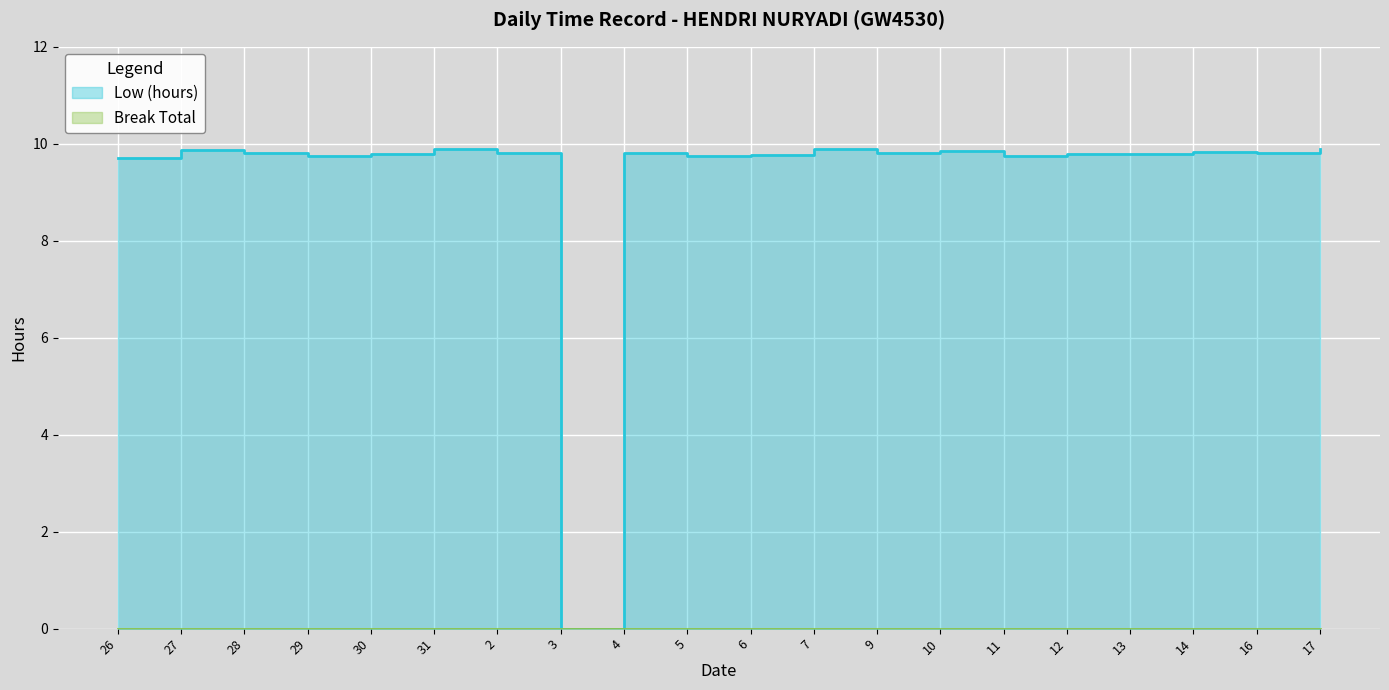

What is the greatest value displayed?

9.9